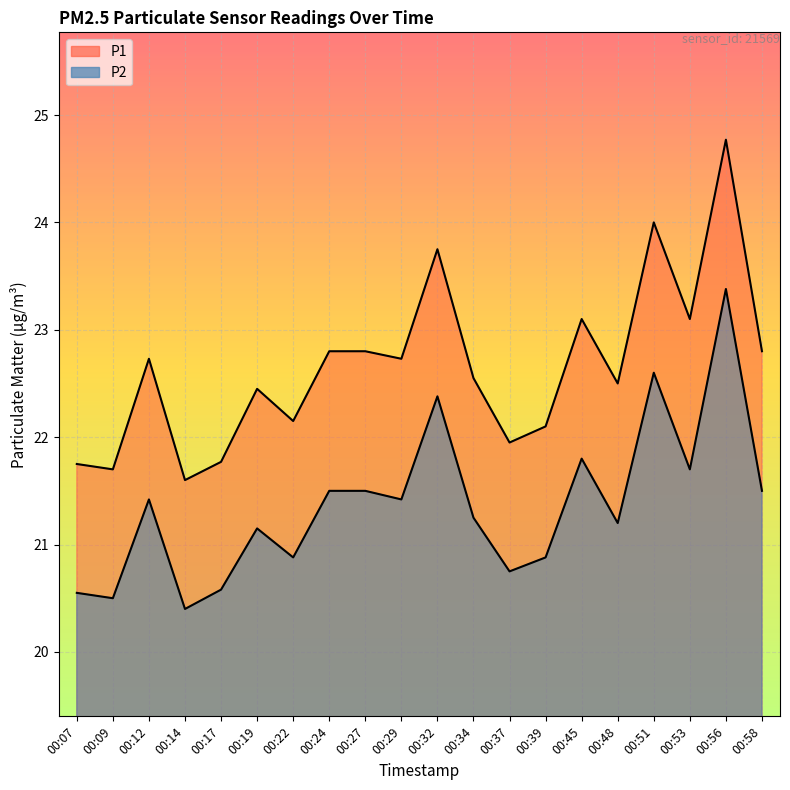

At 00:58, list the series in order from largest to smallest.

P1, P2